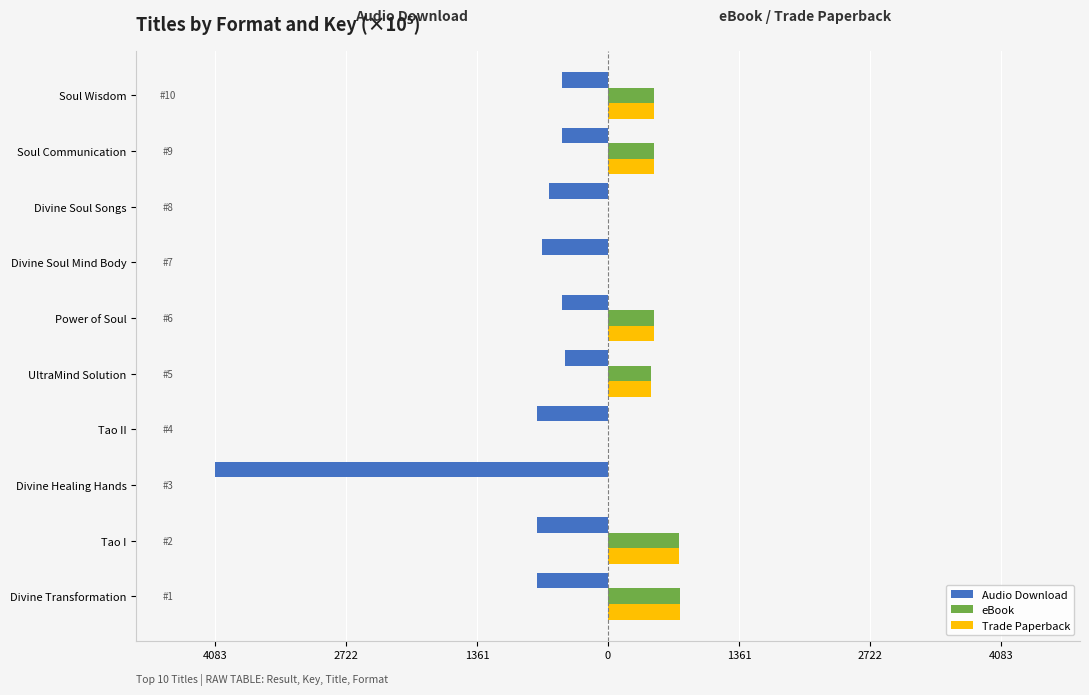

What are all the series names shown in the legend?

Audio Download, eBook, Trade Paperback